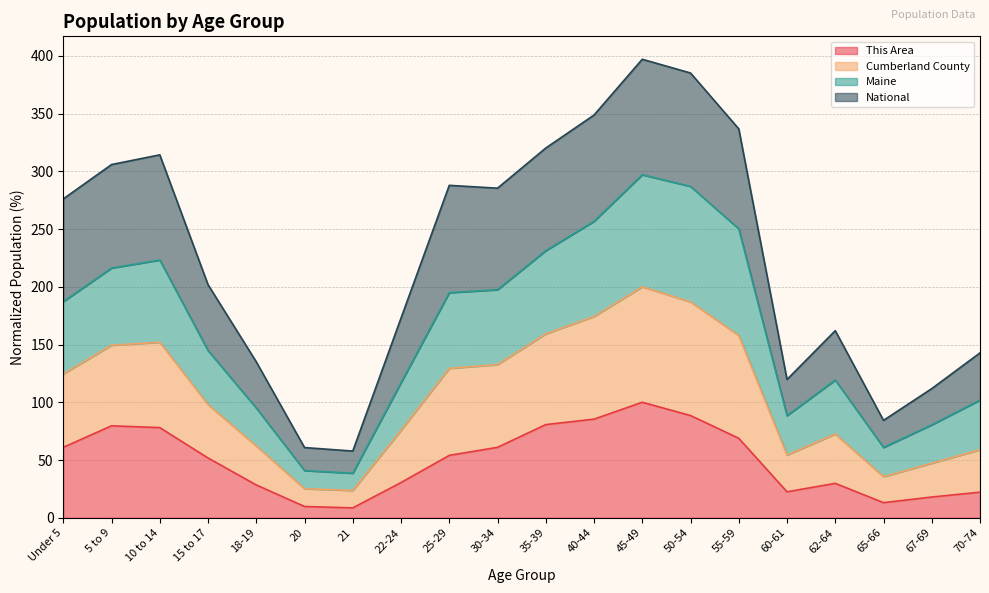

Which has a higher value, 21 or 45-49?

45-49